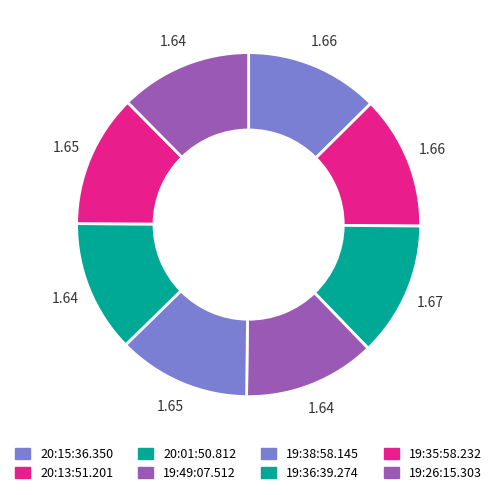

The 20:13:51.201 slice represents 4% of the pie. True or false?

False